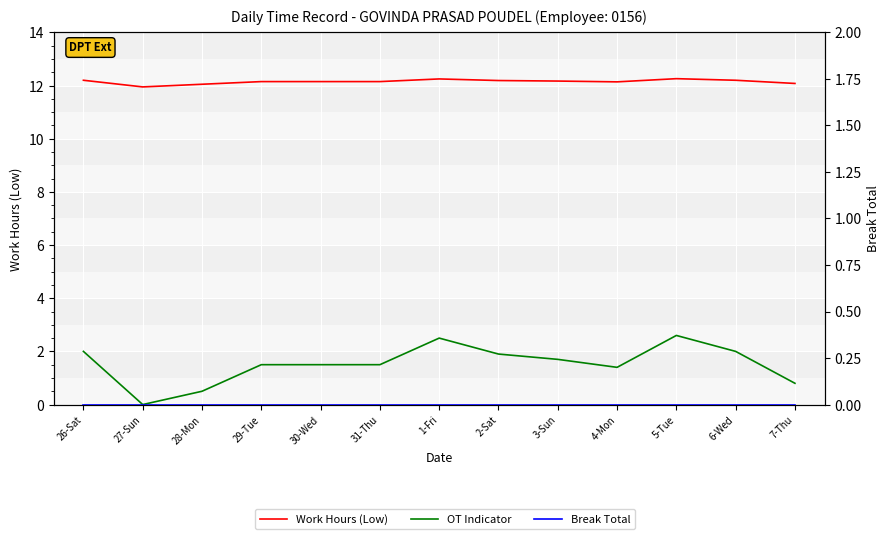

List the labels in order of OT Indicator value, largest first.

5-Tue, 1-Fri, 26-Sat, 6-Wed, 2-Sat, 3-Sun, 29-Tue, 30-Wed, 31-Thu, 4-Mon, 7-Thu, 28-Mon, 27-Sun